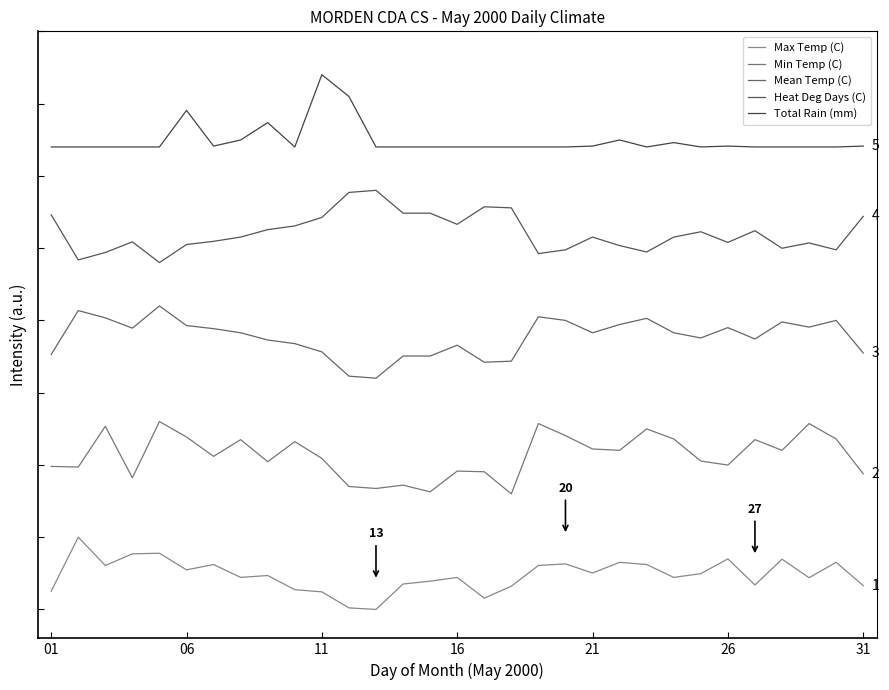

Is this an area chart (filled region under the line)?

No